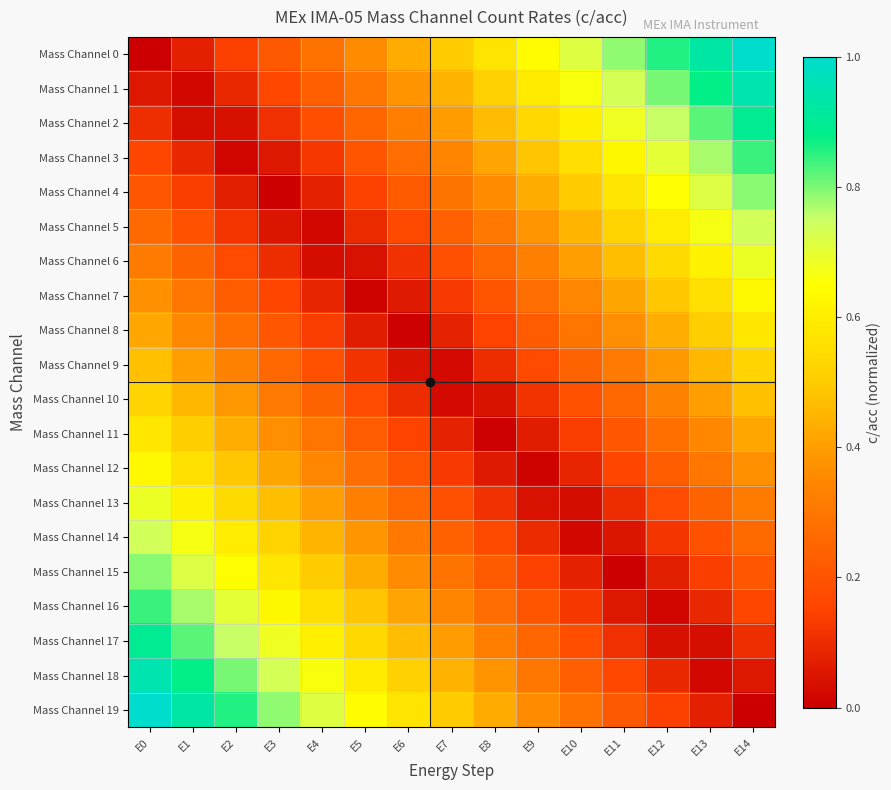

Between E5 and E10, which is larger?

E10